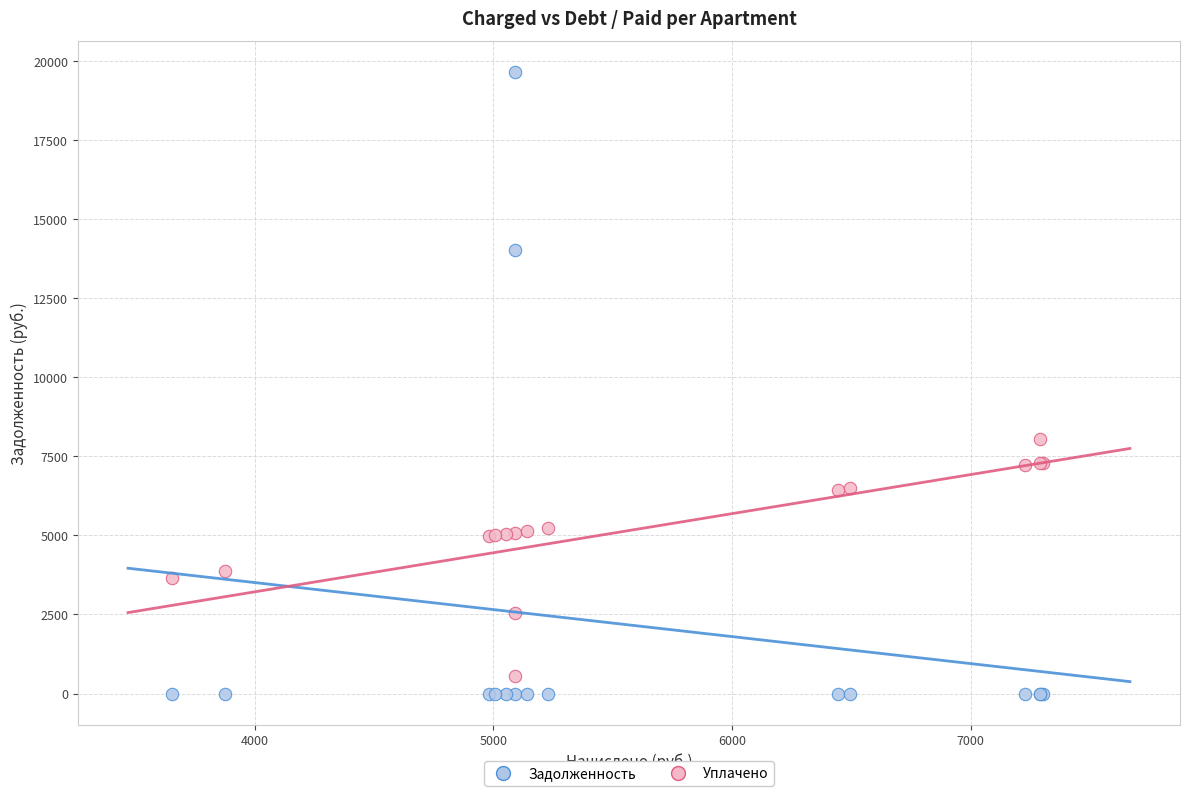

Which series has the widest spread of Y values?

Задолженность